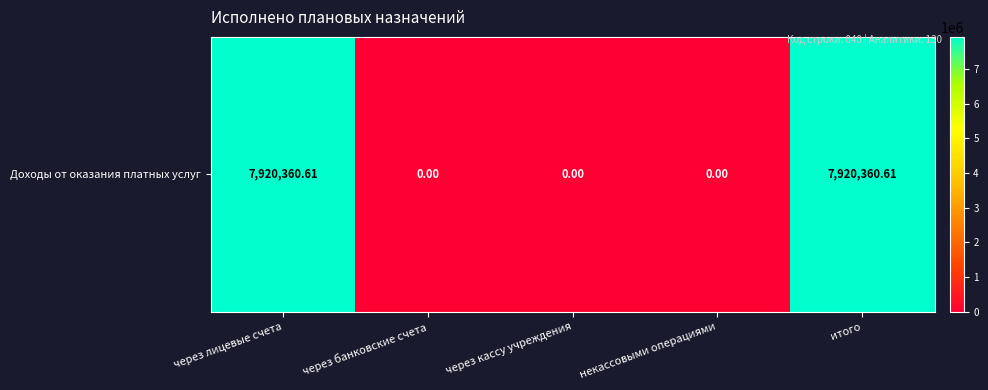

List the labels in order of value, largest first.

через лицевые счета, итого, через банковские счета, через кассу учреждения, некассовыми операциями